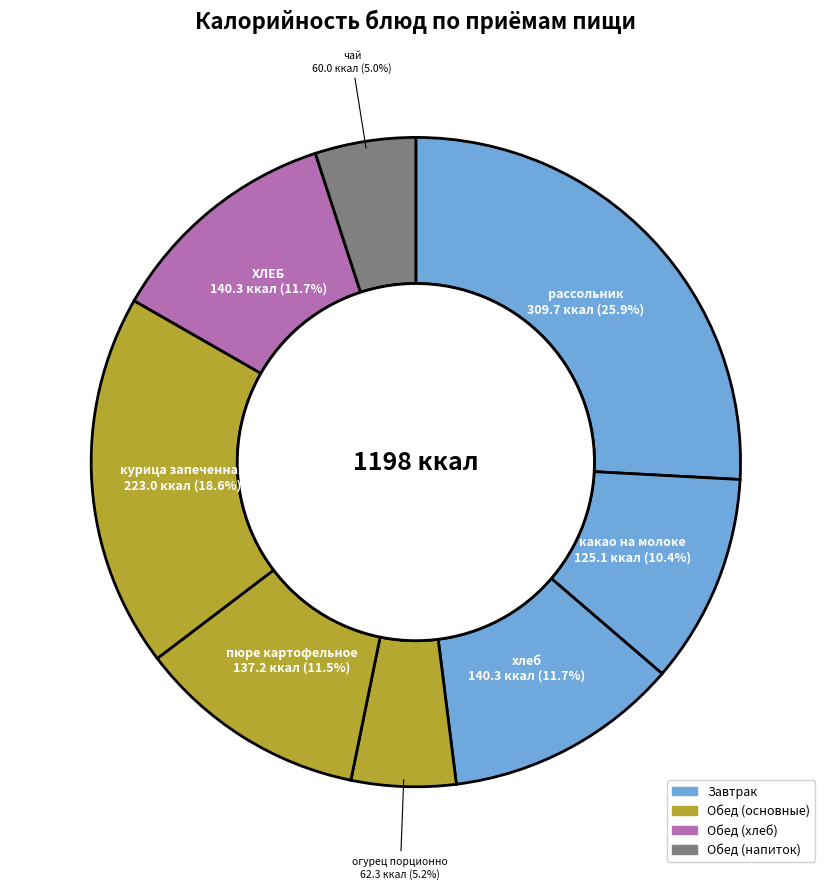

To the nearest percent, what portion does хлеб represent?

12%